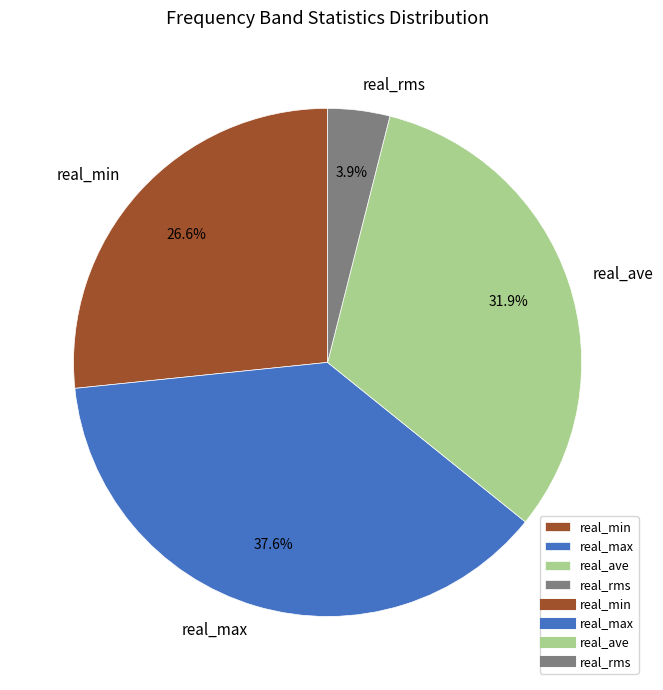

What is the smallest slice in the pie chart?

real_rms